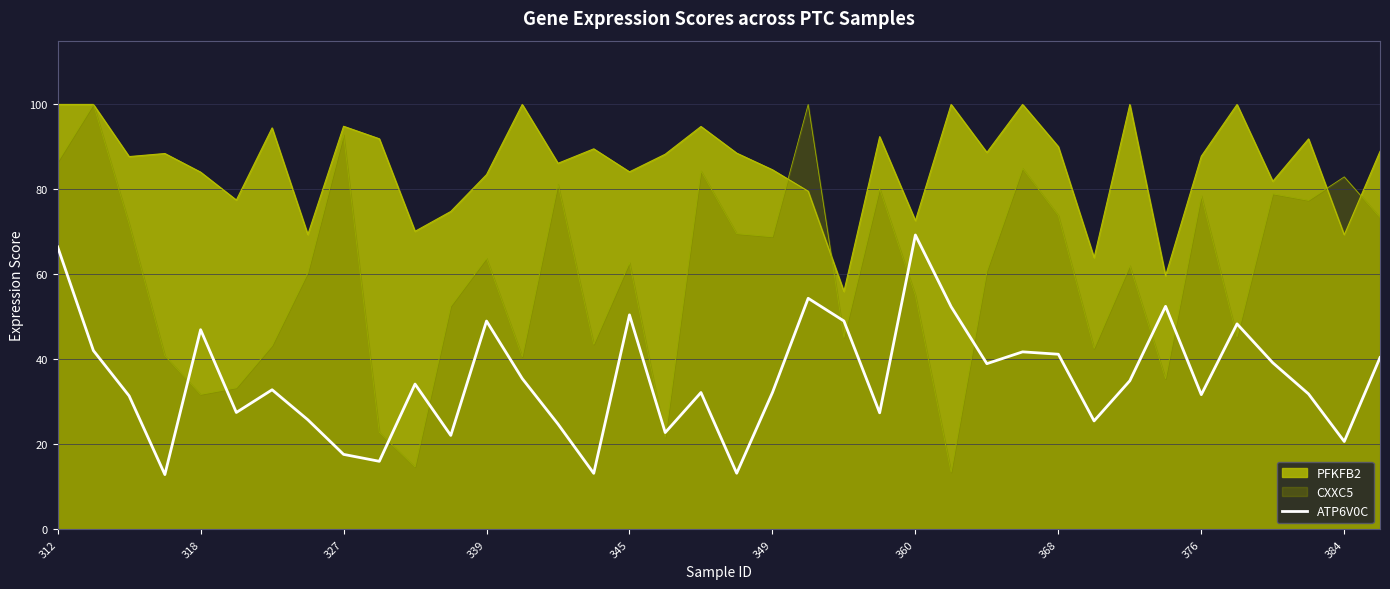

What is the greatest value displayed?

100.0